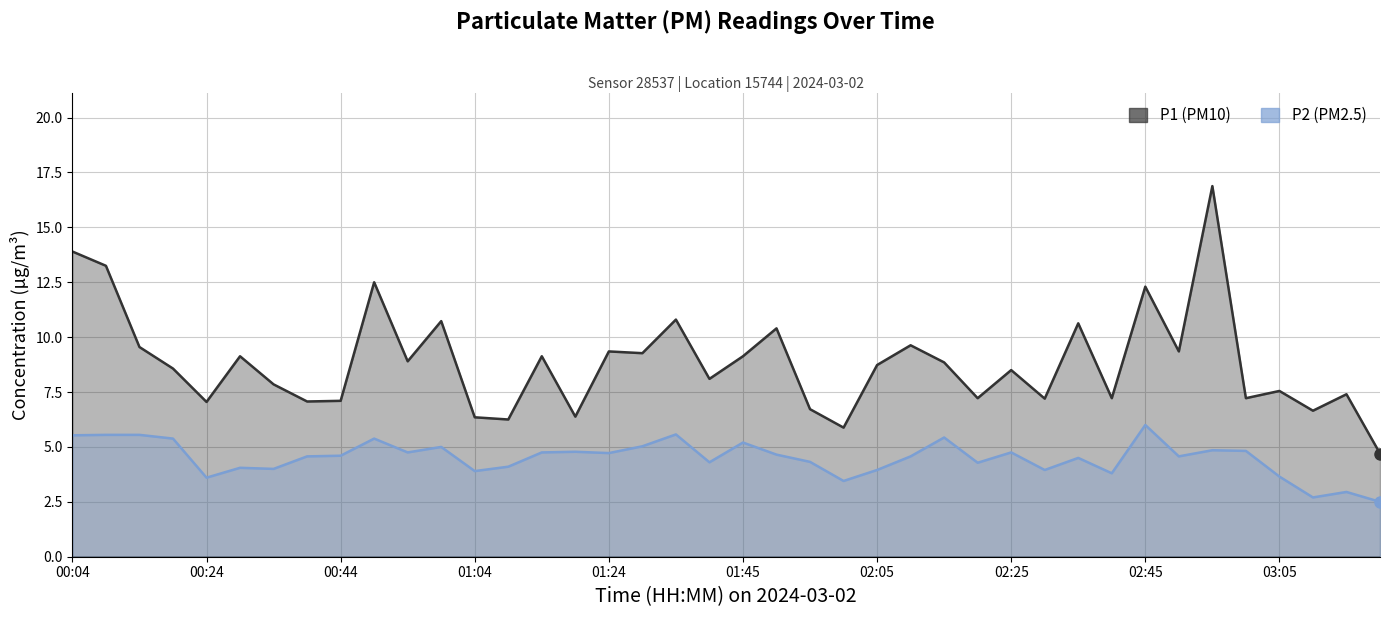

True or false: P1 (PM10) and P2 (PM2.5) cross at least once.

False